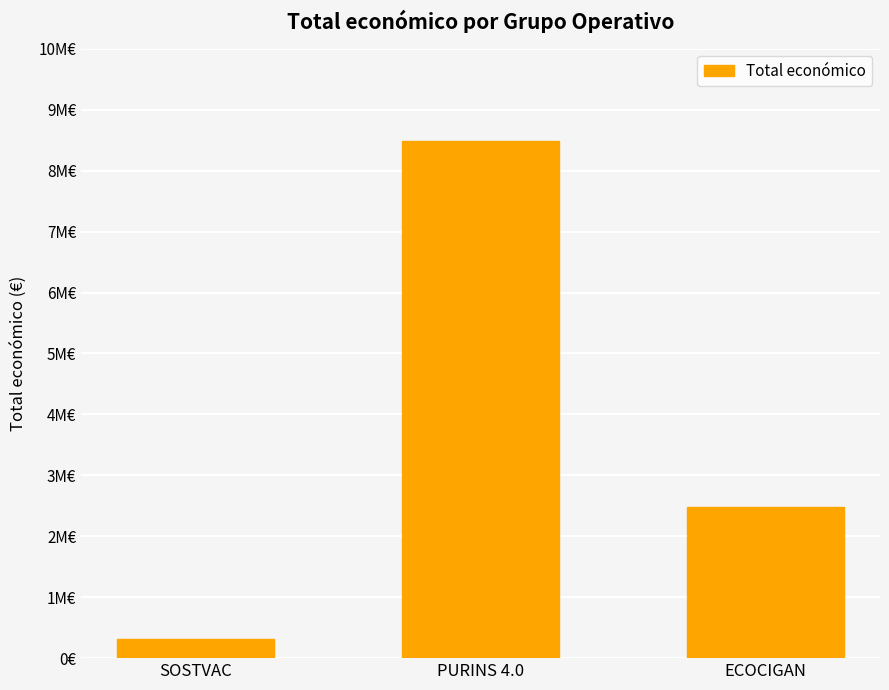

Are the bars horizontal?

No